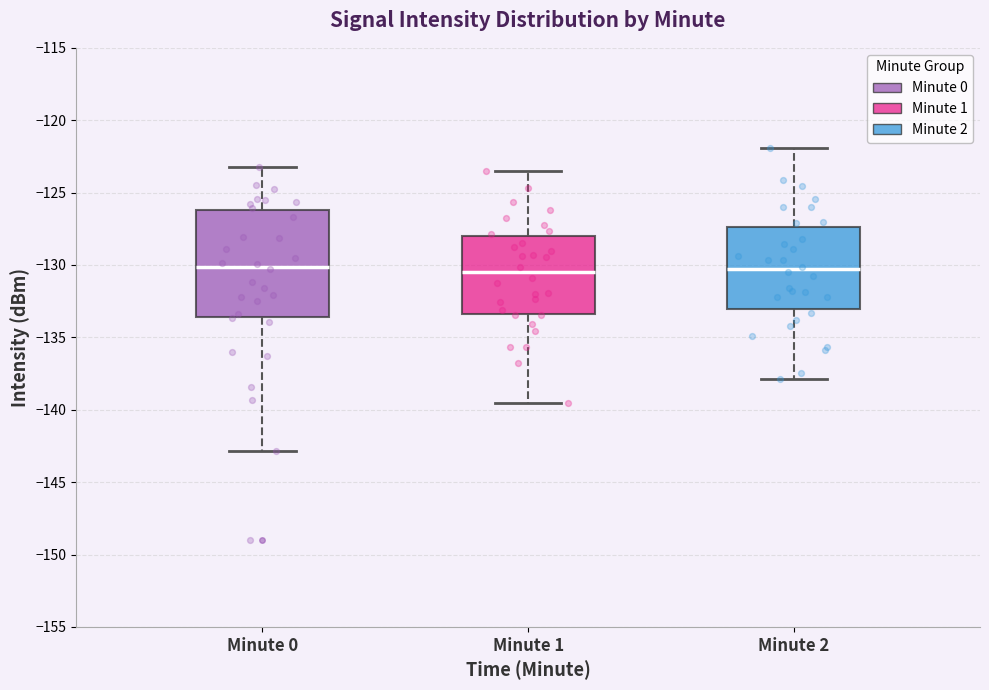

Reading left to right, transcribe this box plot: for each box, give where its median line is, the range the box spans, and where its two whiskers end, as read against the y-axis. The values are not printed on the chart, so give them approximately, as read against the axis.

Minute 0: median -130.0, box -133.5 to -126.0, whiskers -143.0 to -123.5
Minute 1: median -130.5, box -133.5 to -128.0, whiskers -139.5 to -123.5
Minute 2: median -130.5, box -133.0 to -127.5, whiskers -138.0 to -122.0